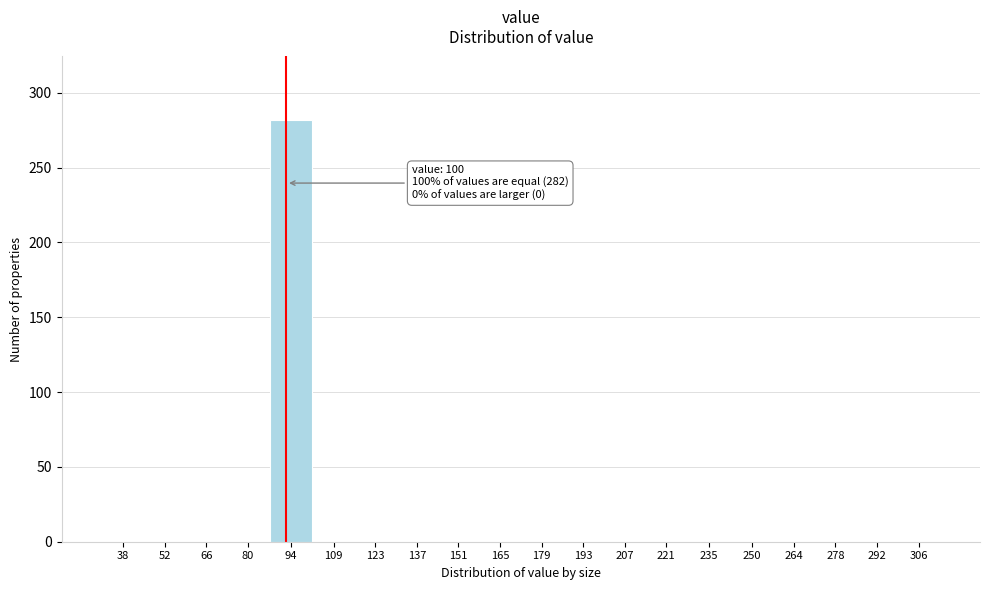

Reading left to right, transcribe all the data shown in this chart.

38=0	52=0	66=0	80=0	94=282	109=0	123=0	137=0	151=0	165=0	179=0	193=0	207=0	221=0	235=0	250=0	264=0	278=0	292=0	306=0